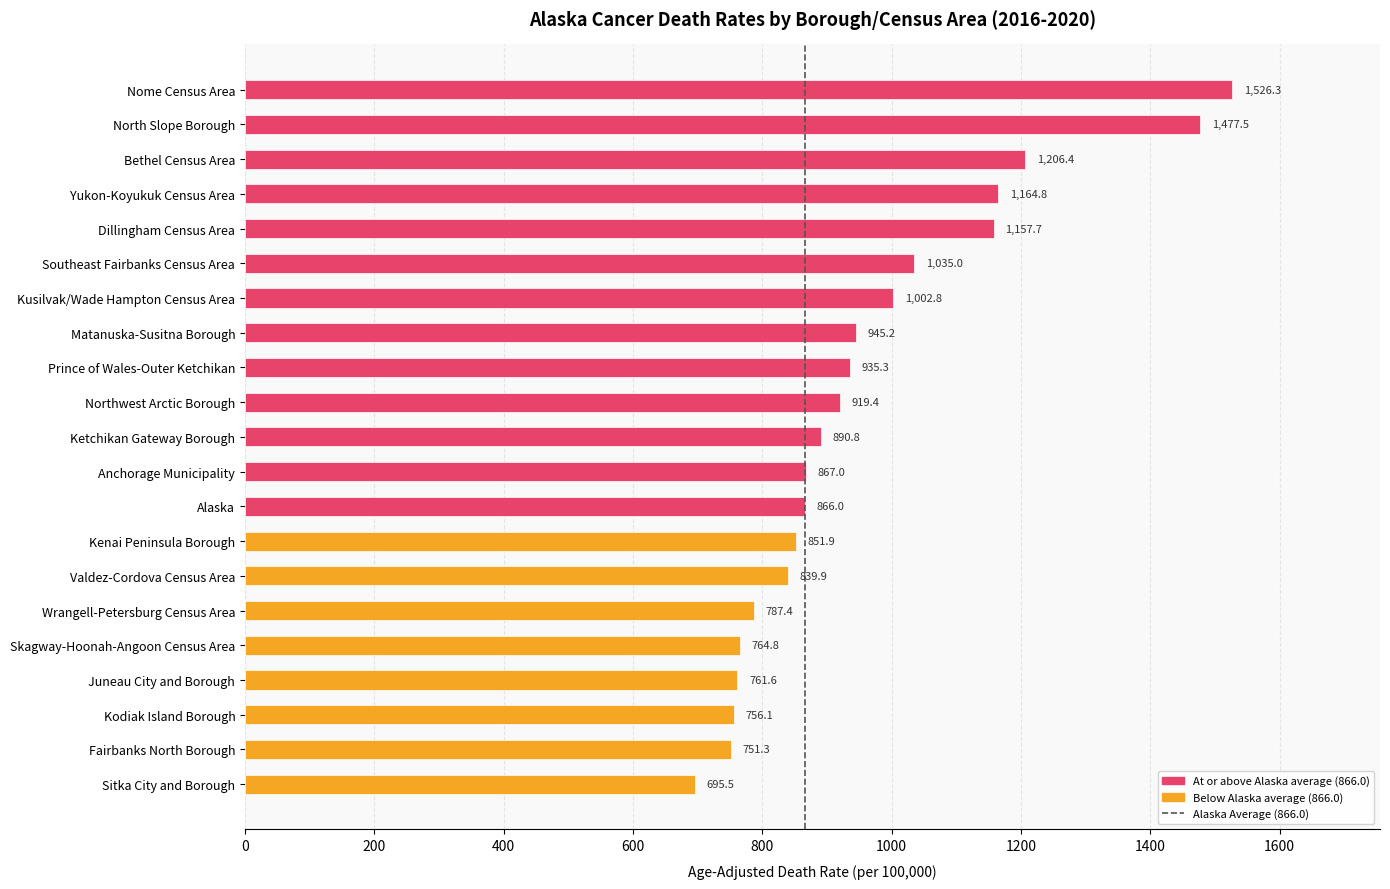

What is the minimum value shown in the chart?

695.5